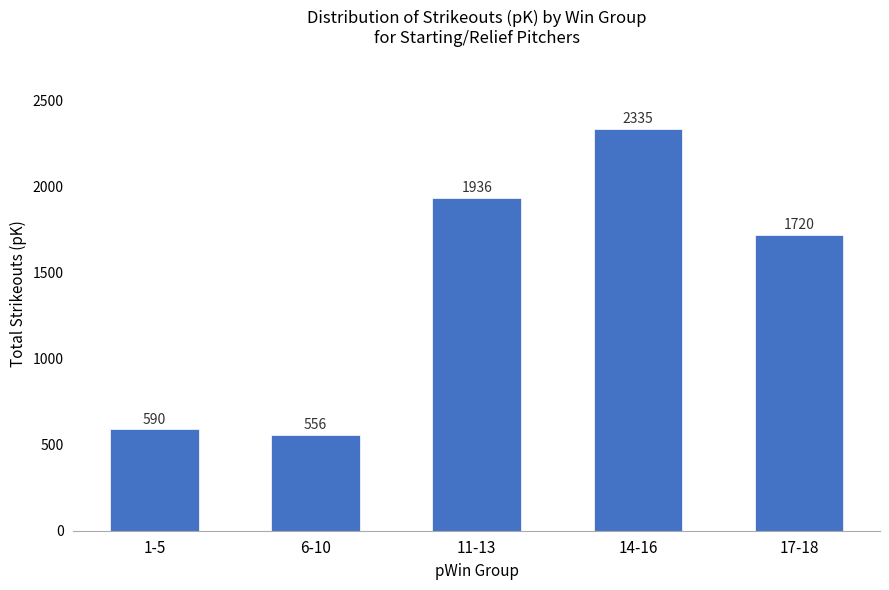

List the labels in order of value, smallest first.

6-10, 1-5, 17-18, 11-13, 14-16